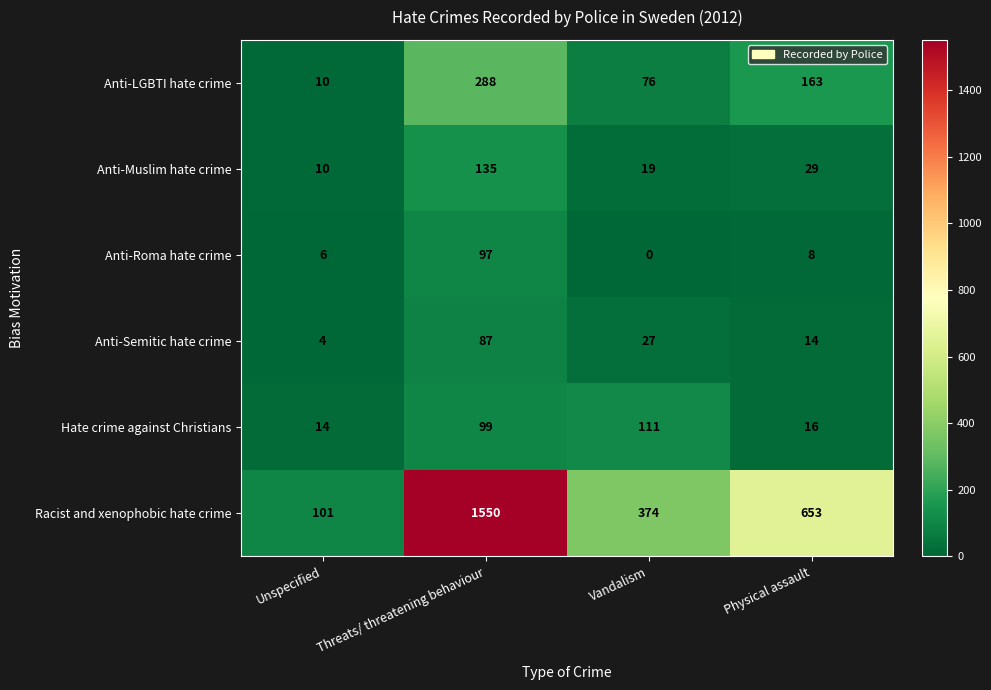

Reading right to left, transcribe all the data shown in this chart.

Anti-LGBTI hate crime: 163	76	288	10
Anti-Muslim hate crime: 29	19	135	10
Anti-Roma hate crime: 8	0	97	6
Anti-Semitic hate crime: 14	27	87	4
Hate crime against Christians: 16	111	99	14
Racist and xenophobic hate crime: 653	374	1550	101